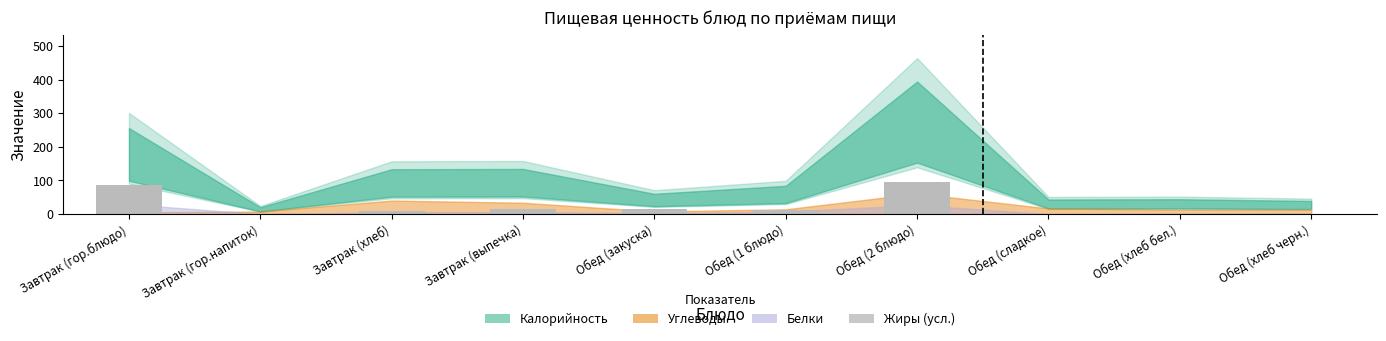

What is the sum of the values at Завтрак (выпечка) and Завтрак (гор.блюдо)?

104